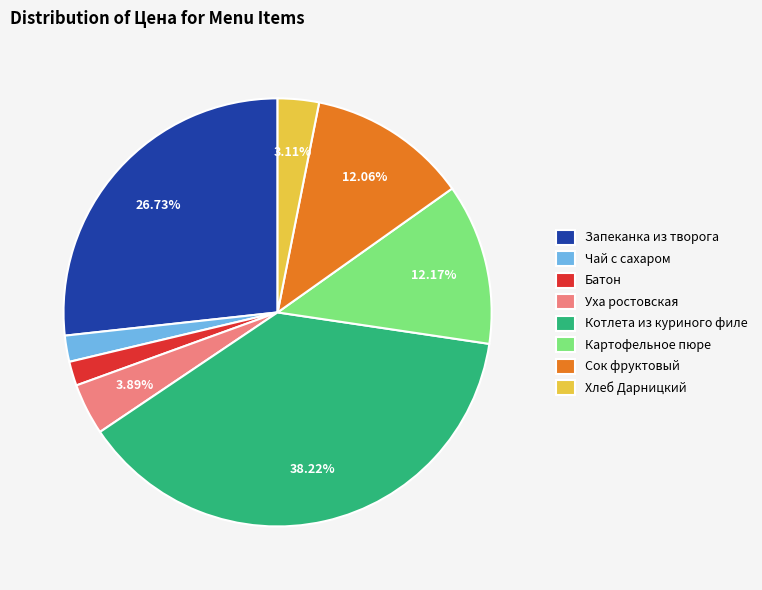

Approximately how many times larger is the value at Котлета из куриного филе compared to Хлеб Дарницкий?

12.3